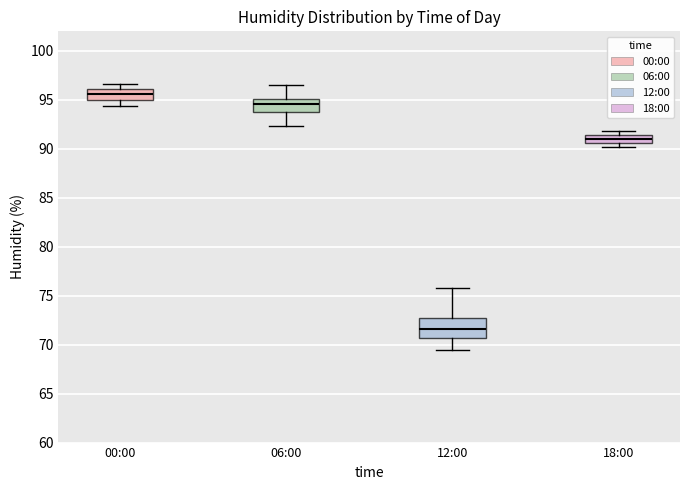

Which box has the highest median line?

00:00